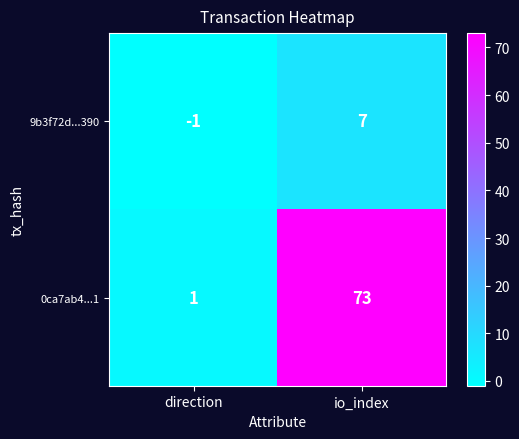

Is it true that 9b3f72d...390 equals -2 at direction?

False